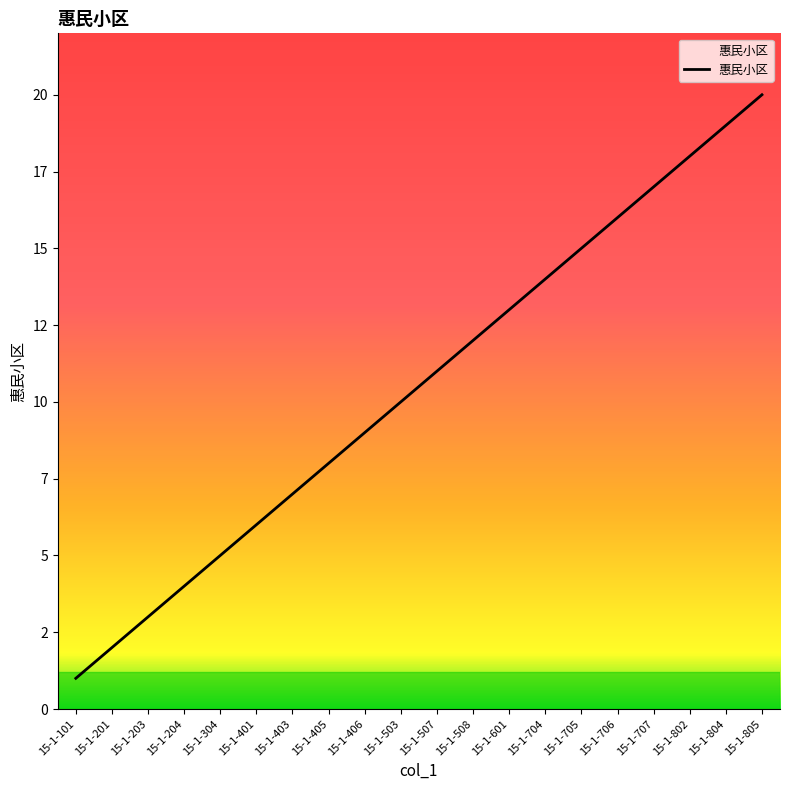

Does the chart display data point markers on the line(s)?

No